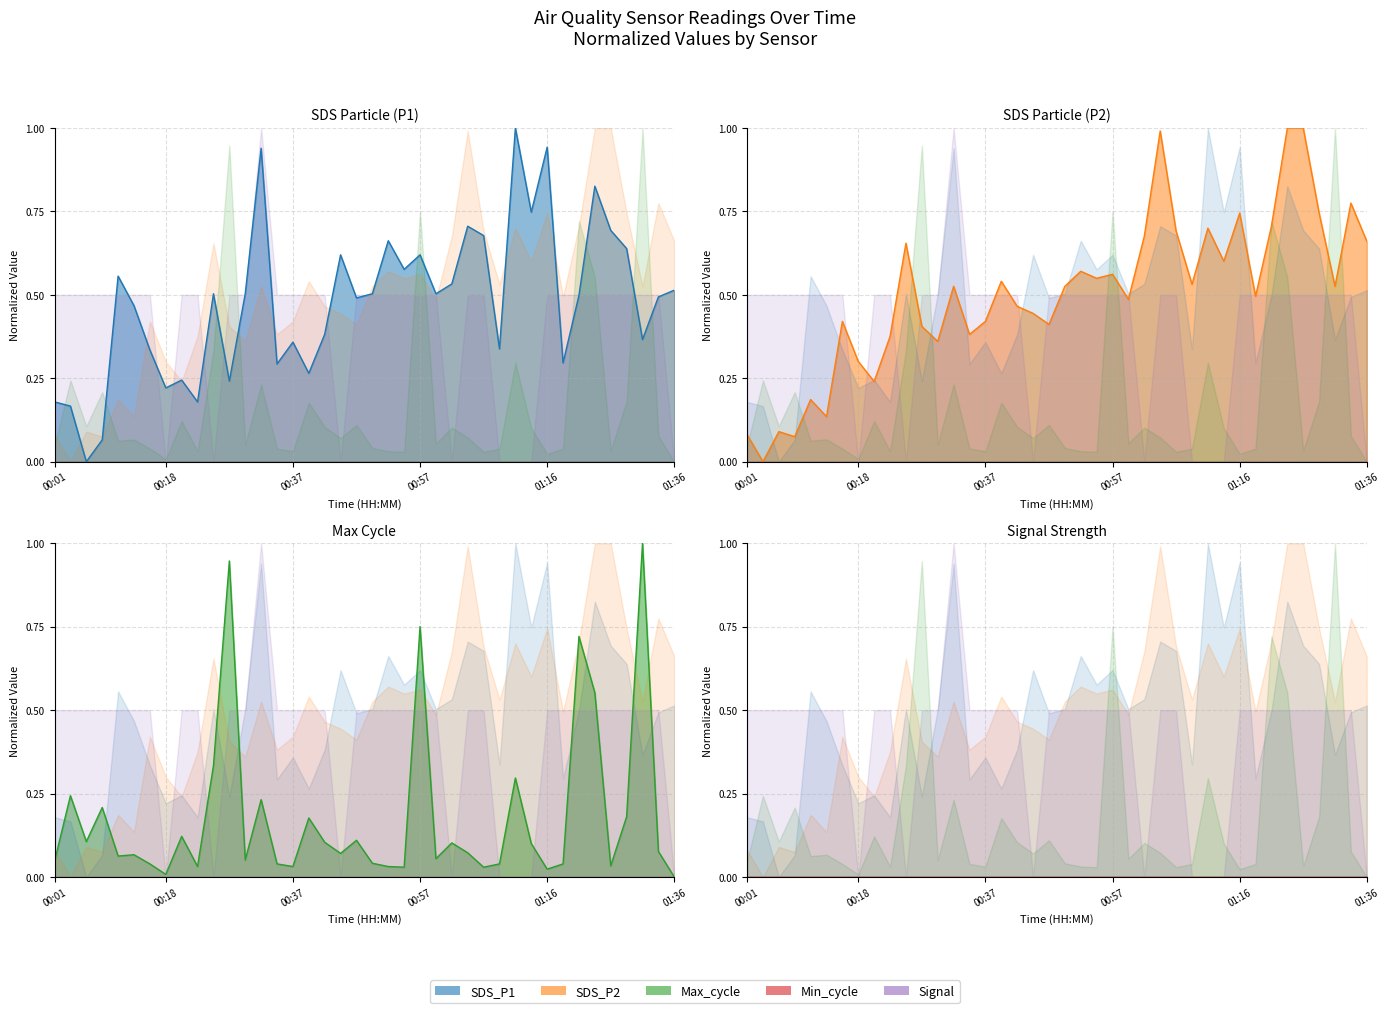

What is the difference between the maximum and minimum values in the SDS_P1 (line) series?

1.0